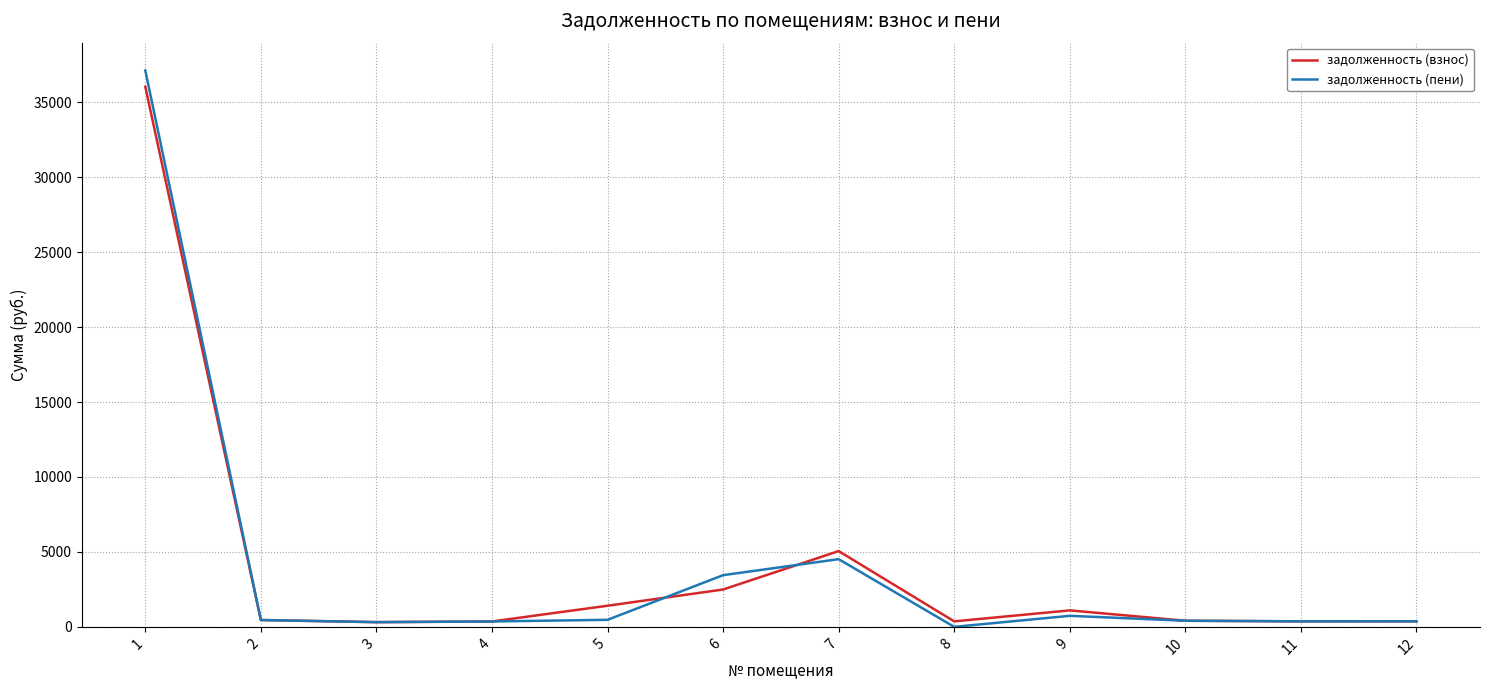

What is the total value across all series at 1?

73155.2